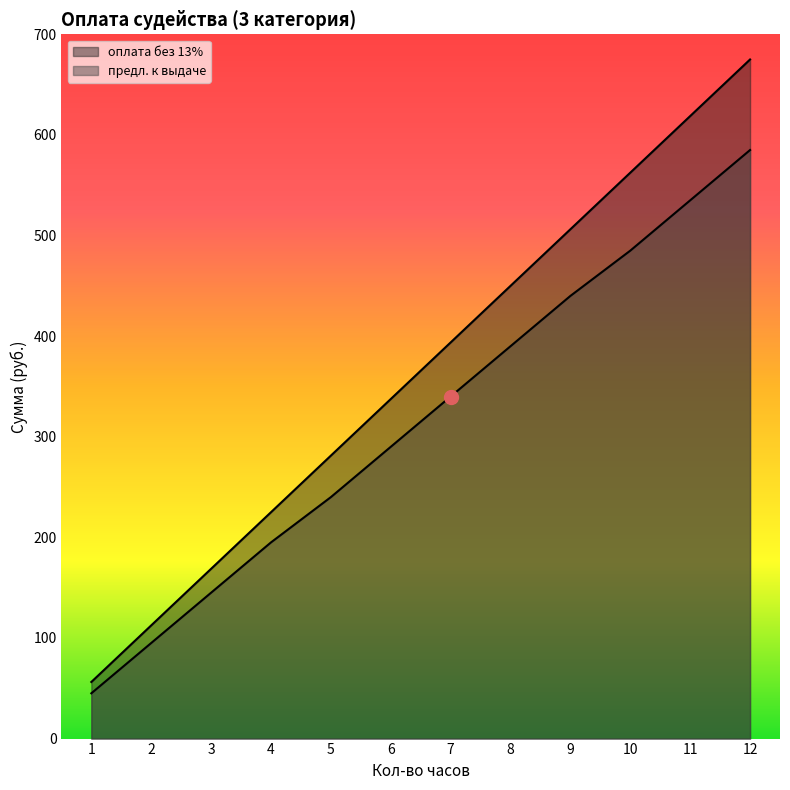

What is the difference between the maximum and minimum values in the предл. к выдаче series?

540.0